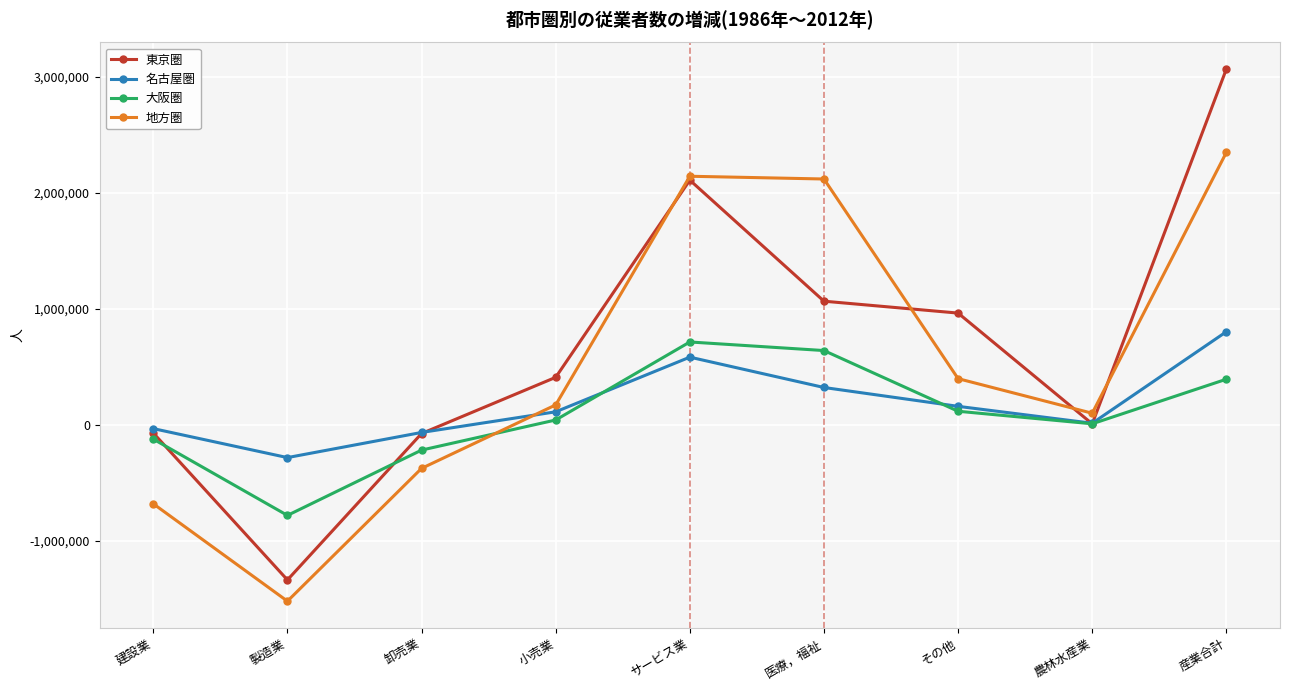

At 製造業, list the series in order from largest to smallest.

名古屋圏, 大阪圏, 東京圏, 地方圏